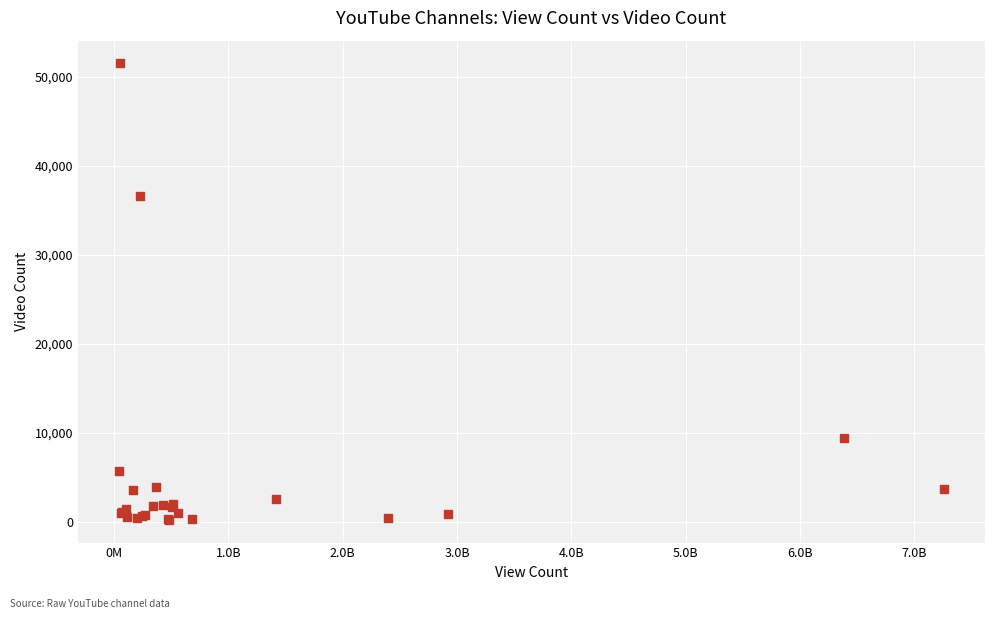

What Y value in the scatter plot is closest to 25855?

36564